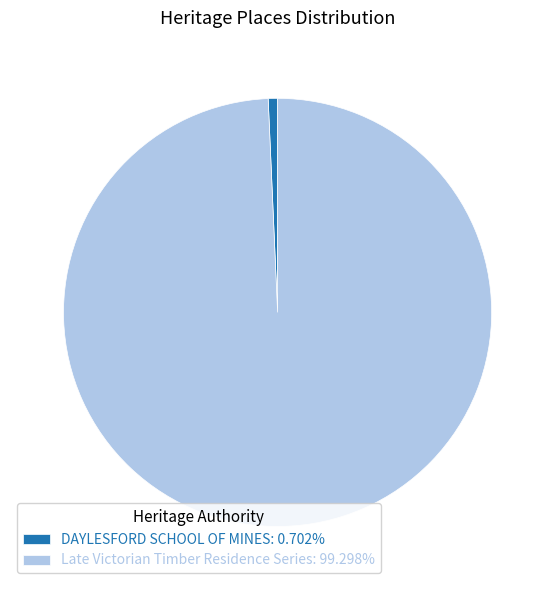

Is it true that Late Victorian Timber Residence Series is 89% of the pie?

False